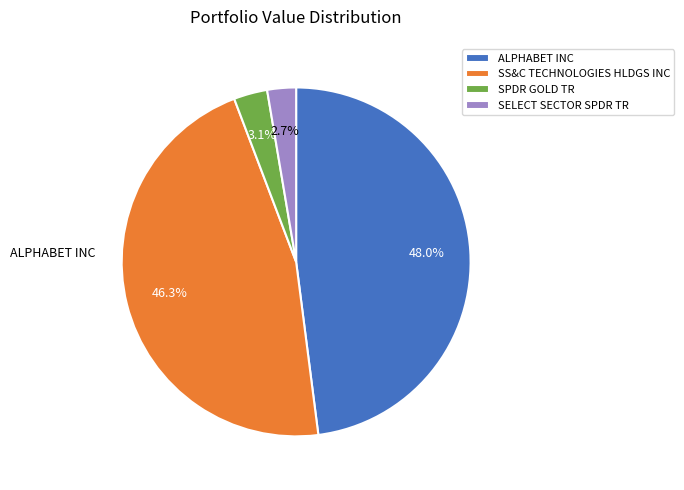

What is the ratio of the value at ALPHABET INC to the value at SELECT SECTOR SPDR TR?

18.0